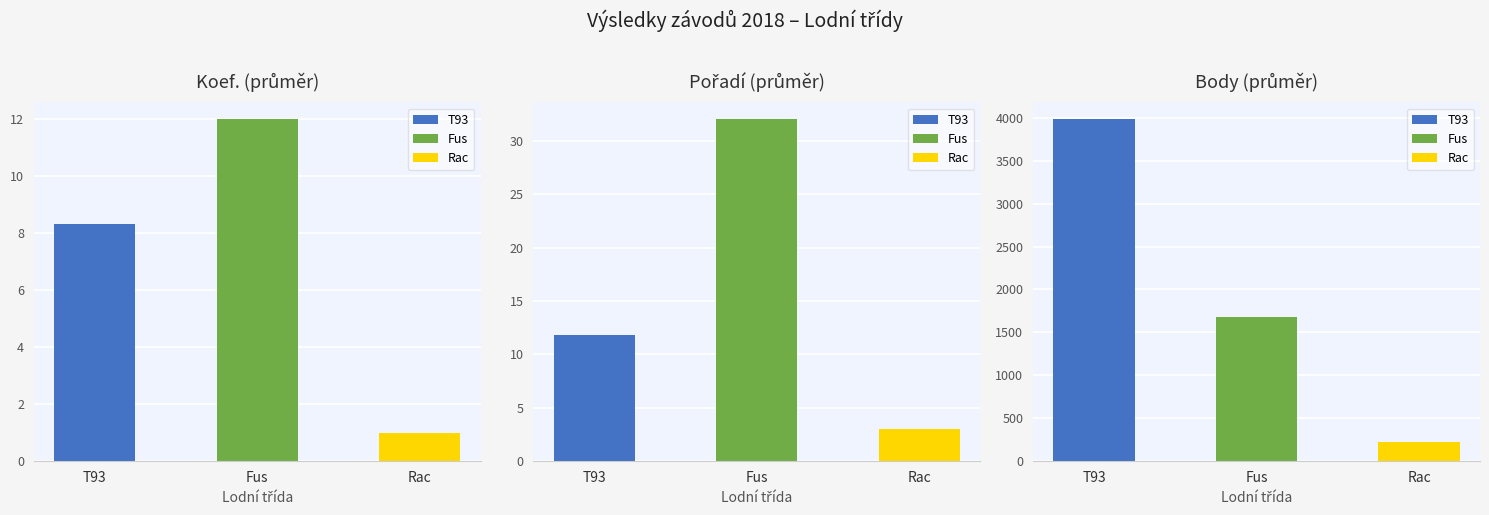

At which category does the chart reach its peak across all series?

T93